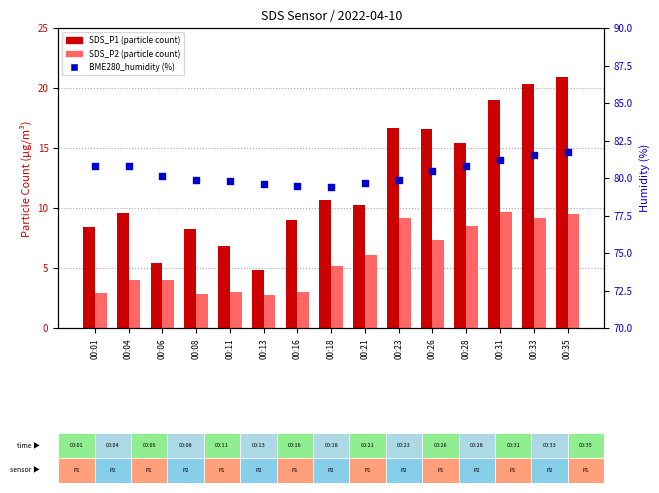

What is the total value across all series at 00:21?

96.0